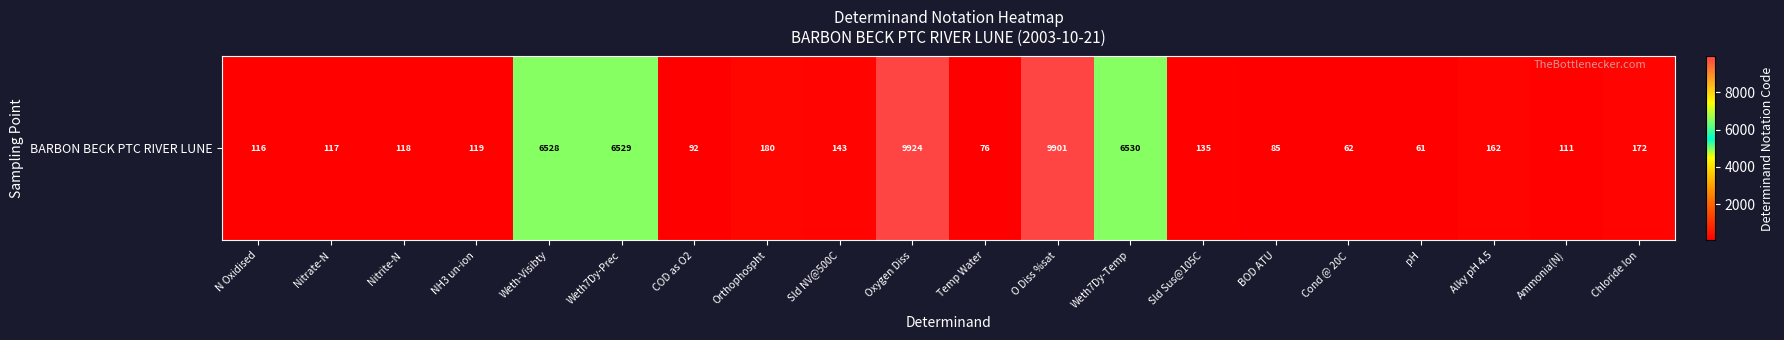

What is the ratio of the value at BOD ATU to the value at Alky pH 4.5?

0.5